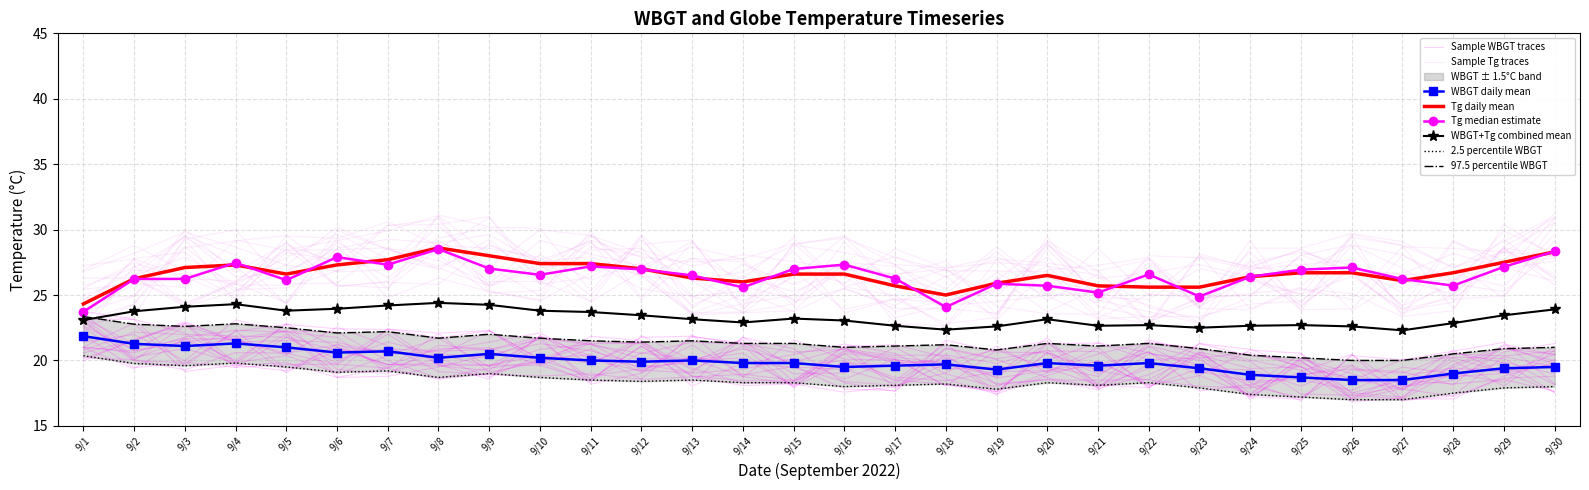

True or false: Tg has more than 2 points higher than both neighbors.

True